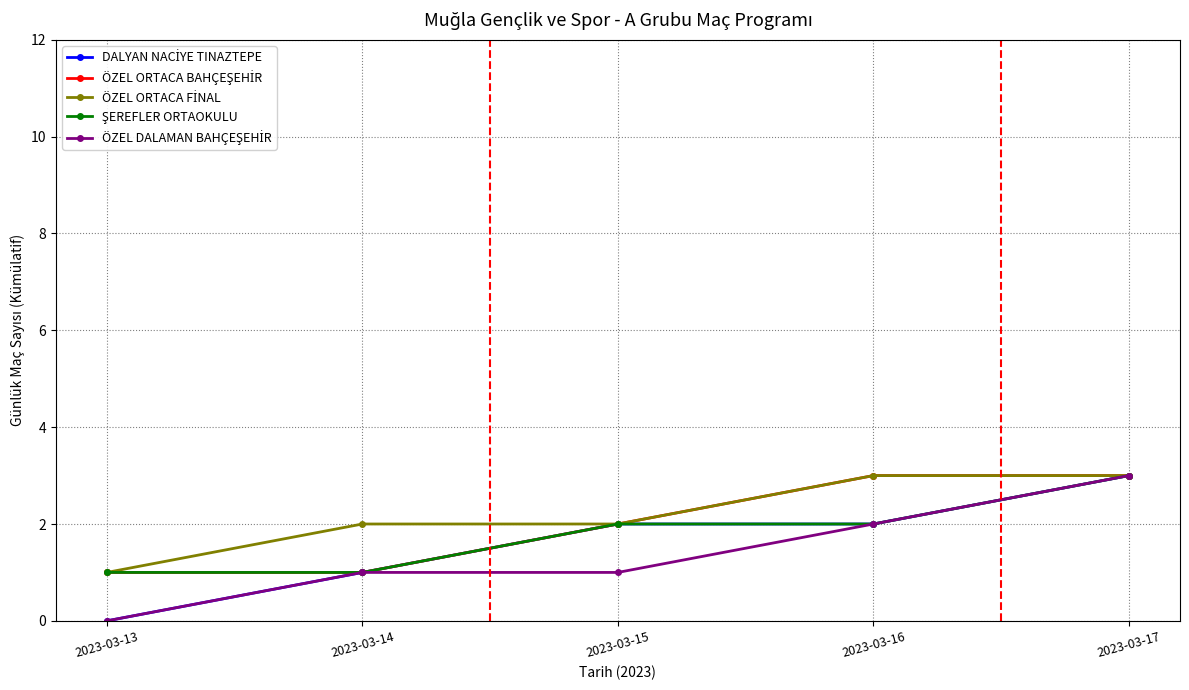

What is the total value across all series at 2023-03-14?

6